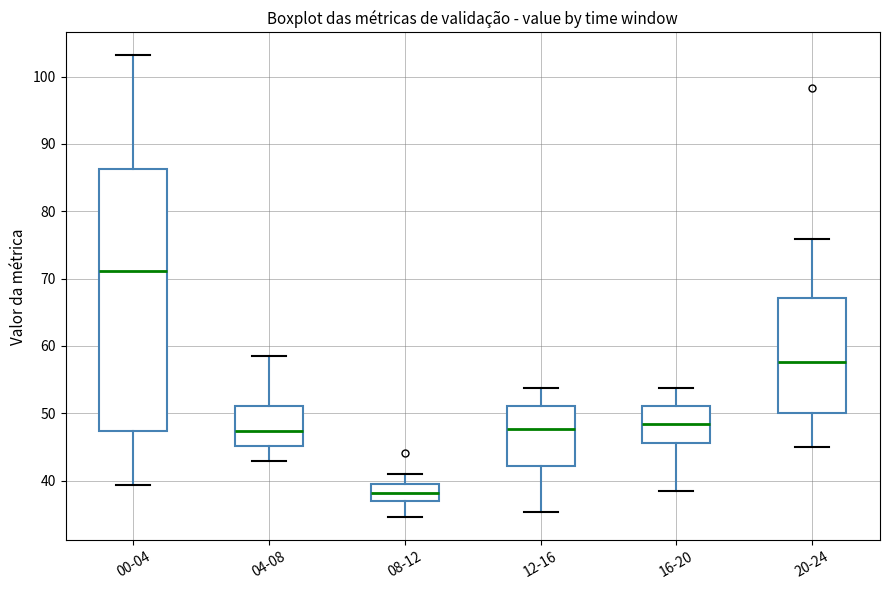

Where does the lower whisker of the box for 12-16 end on the y-axis? The values are not printed on the chart, so give them approximately, as read against the axis.

35